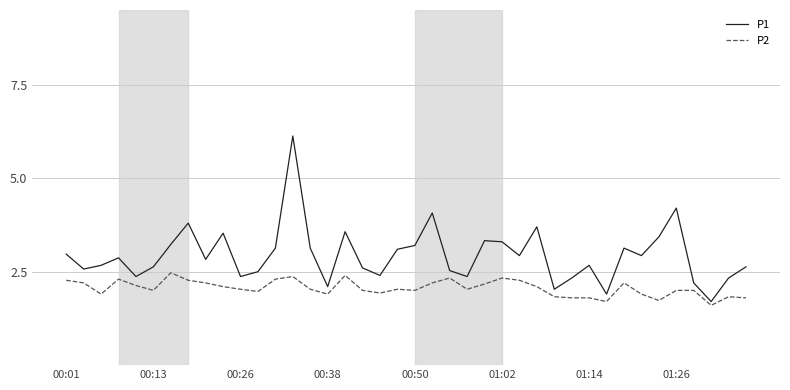

Reading right to left, extract all data points from this chart.

P1: 2.6	2.3	1.7	2.2	4.2	3.4	2.9	3.1	1.9	2.7	2.3	2.0	3.7	2.9	3.3	3.3	2.4	2.5	4.1	3.2	3.1	2.4	2.6	3.6	2.1	3.1	6.1	3.1	2.5	2.4	3.5	2.8	3.8	3.2	2.6	2.4	2.9	2.7	2.6	3.0
P2: 1.8	1.8	1.6	2.0	2.0	1.7	1.9	2.2	1.7	1.8	1.8	1.8	2.1	2.3	2.3	2.2	2.0	2.3	2.2	2.0	2.0	1.9	2.0	2.4	1.9	2.0	2.4	2.3	2.0	2.0	2.1	2.2	2.3	2.5	2.0	2.1	2.3	1.9	2.2	2.3